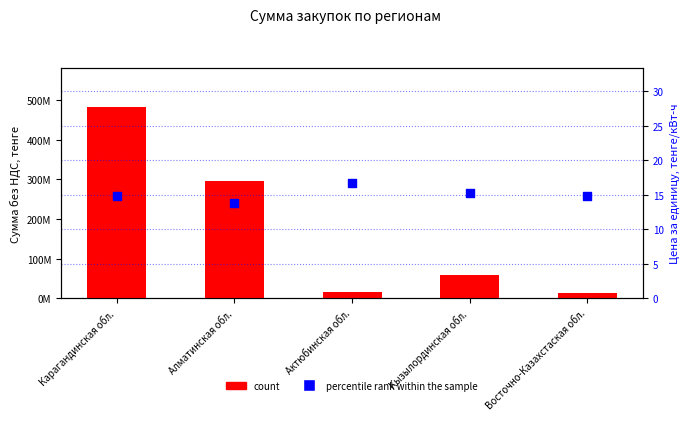

Which series reaches the minimum Y coordinate?

percentile rank within the sample